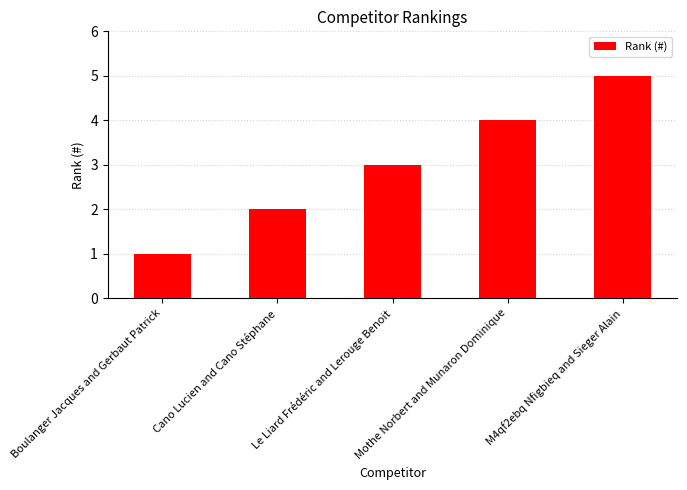

Rank the categories by value from highest to lowest.

M4qf2ebq Nfigbieq and Sieger Alain, Mothe Norbert and Munaron Dominique, Le Liard Frédéric and Lerouge Benoit, Cano Lucien and Cano Stéphane, Boulanger Jacques and Gerbaut Patrick